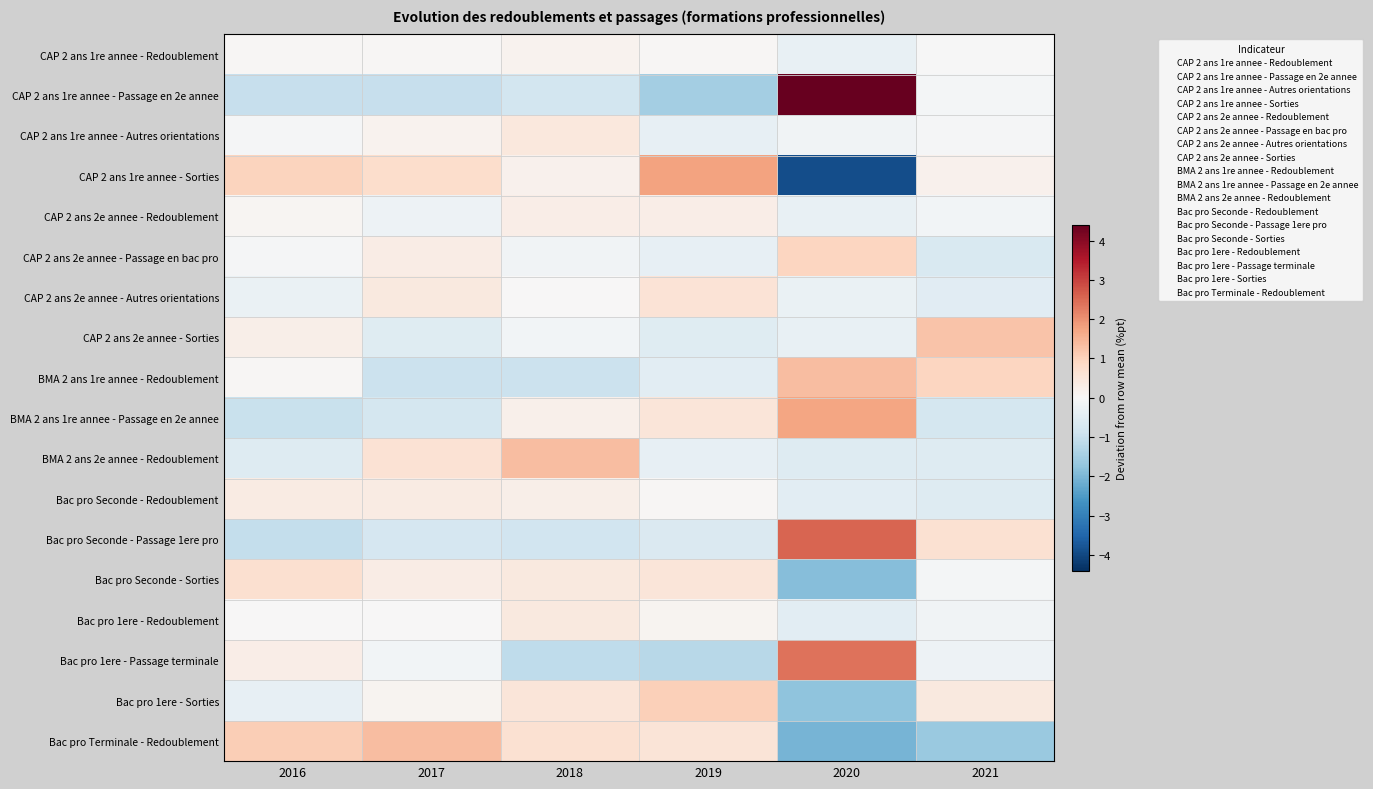

What is the difference between the highest and lowest values at 2018?

2.5